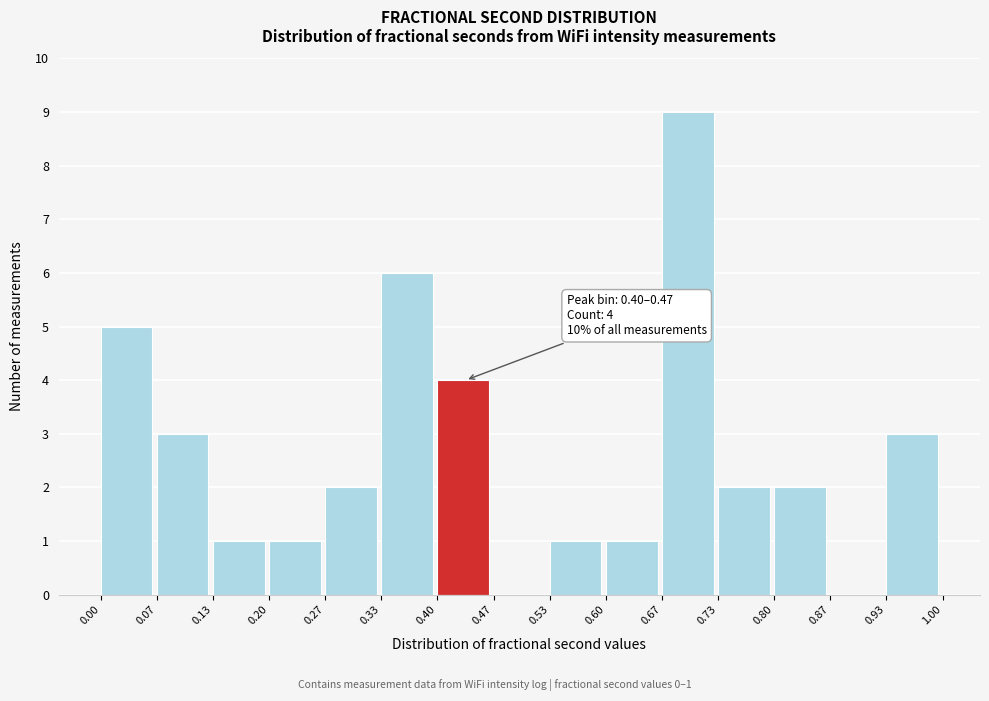

Which range on the x-axis has the tallest bar?

0.67 to 0.73